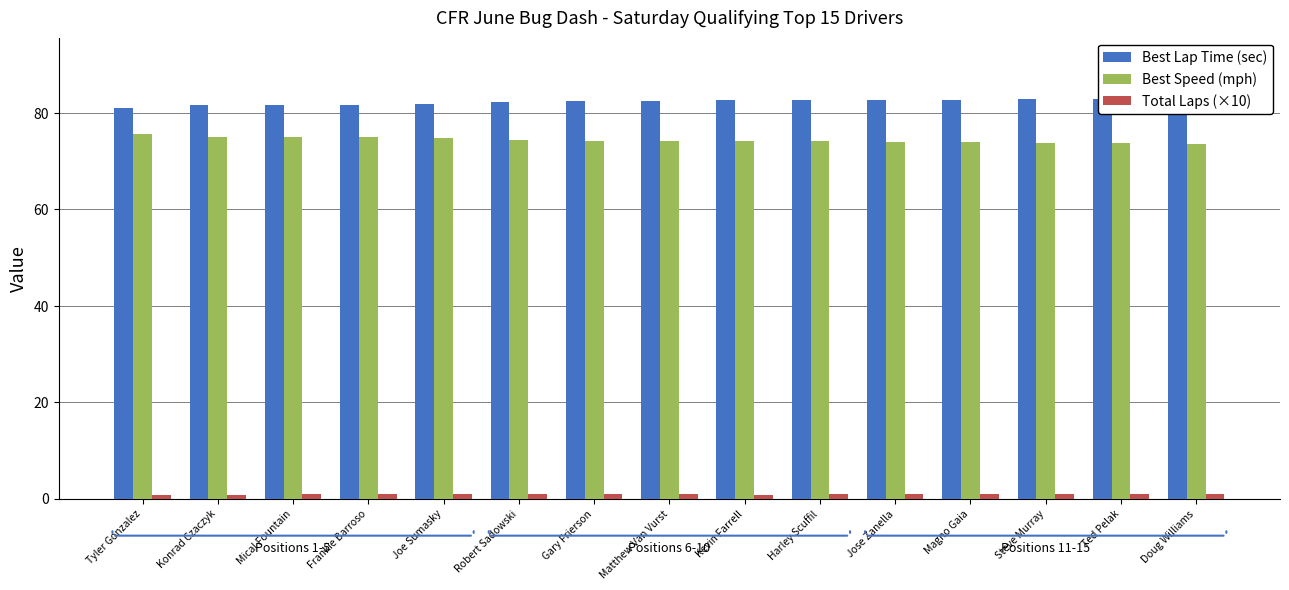

What is the label of the 12th bar from the right?

Frankie Barroso